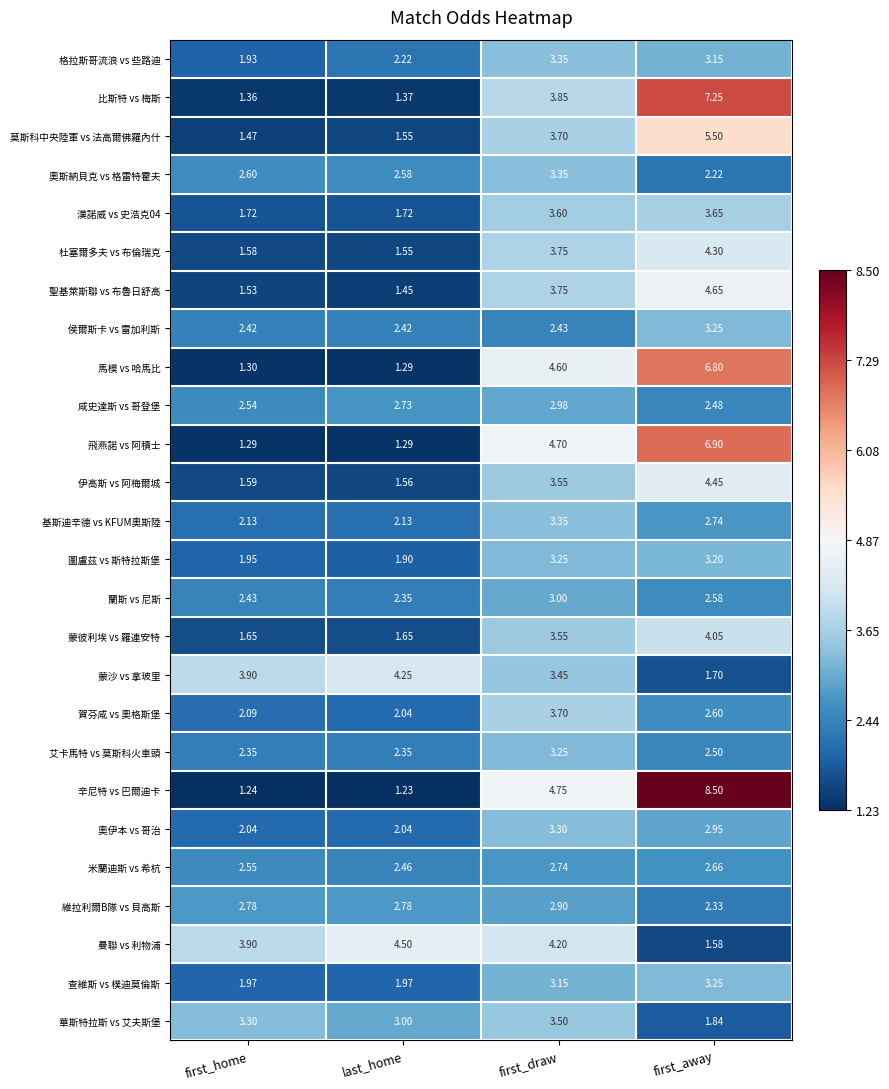

Which category has the lowest value across all series?

last_home